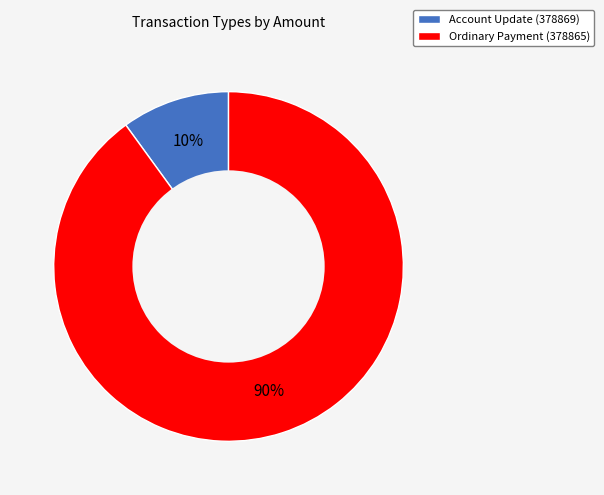

Approximately how many times larger is the value at Account Update (378869) compared to Ordinary Payment (378865)?

0.1